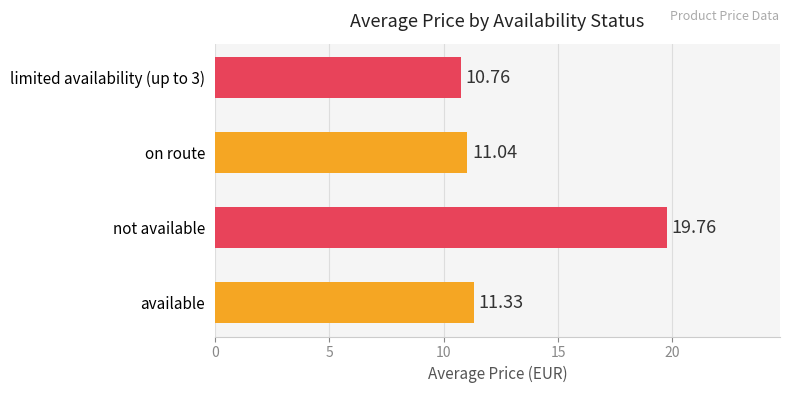

Which category has the lowest value across all series?

limited availability (up to 3)